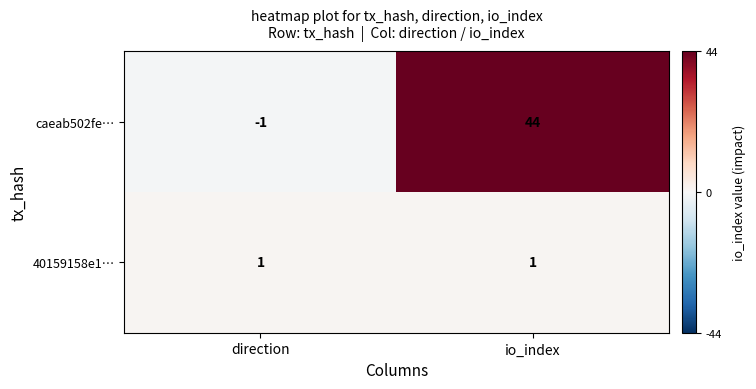

What is the greatest value displayed?

44